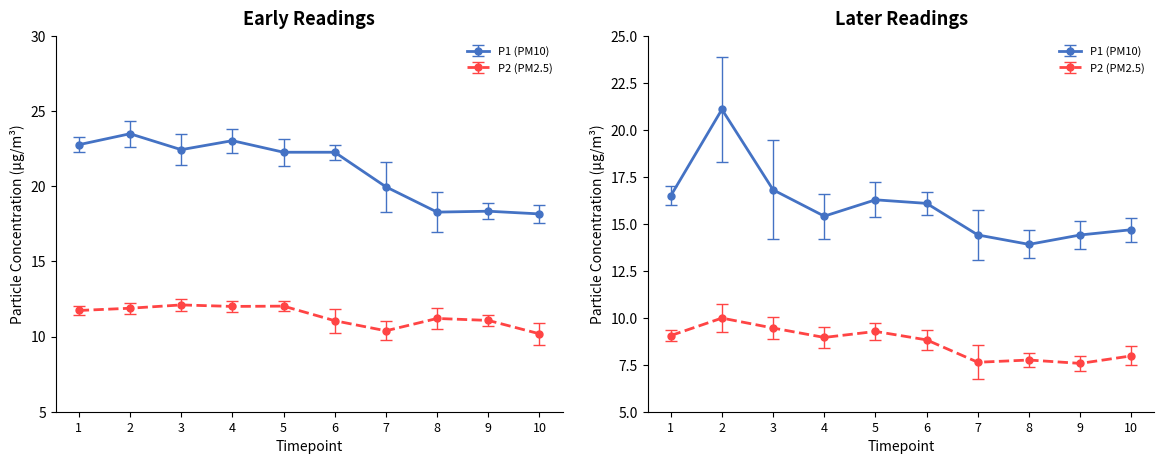

What is the difference between the second highest and second lowest values in the P2 series?

4.4